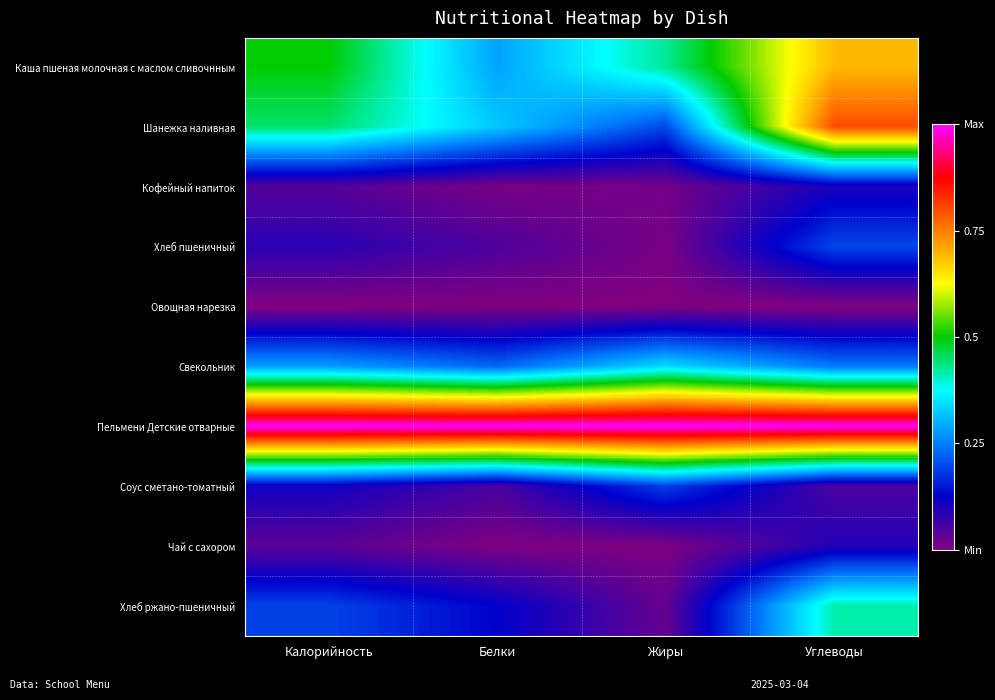

At which category is the sum across all series the highest?

Углеводы